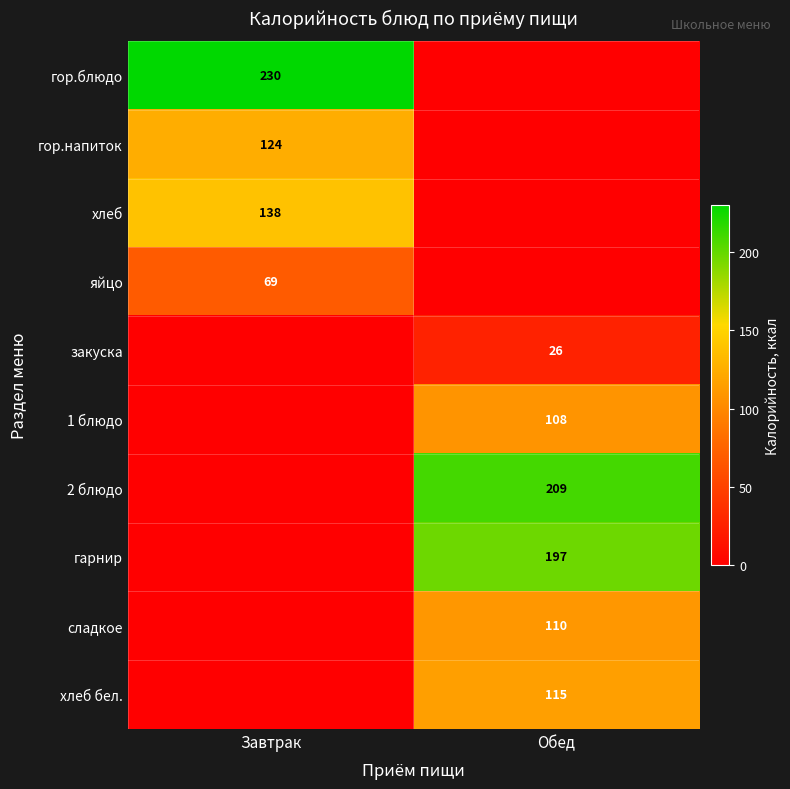

How many data points does each series have?

2